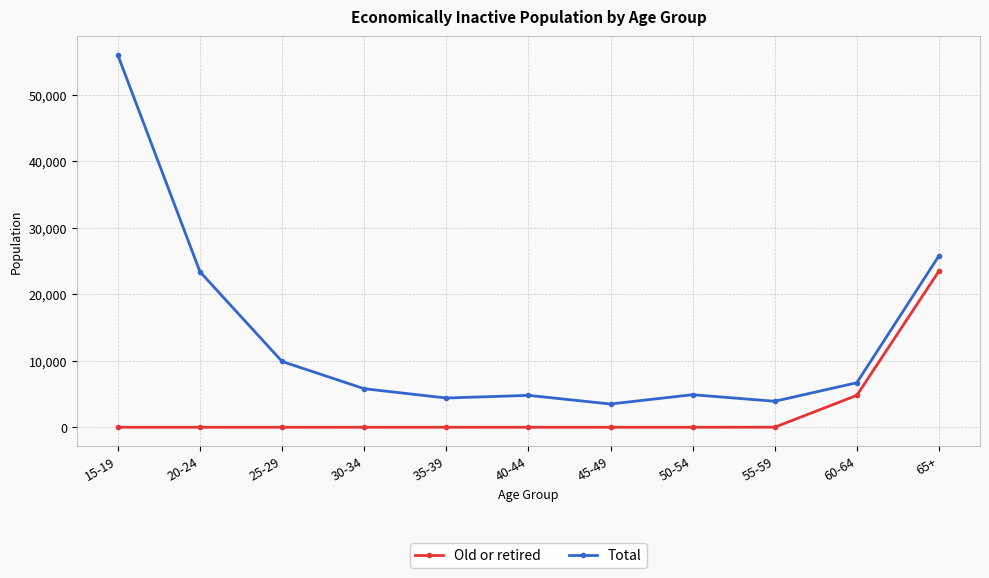

Which series has the widest spread of values?

Total